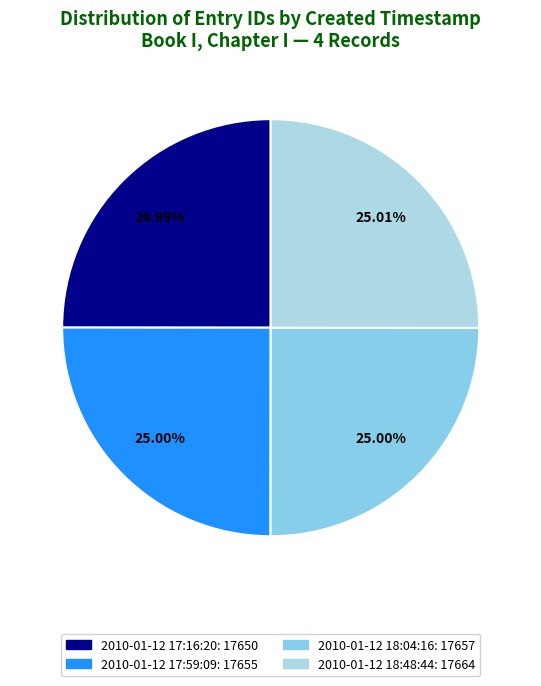

Which slice is the largest?

2010-01-12 18:48:44